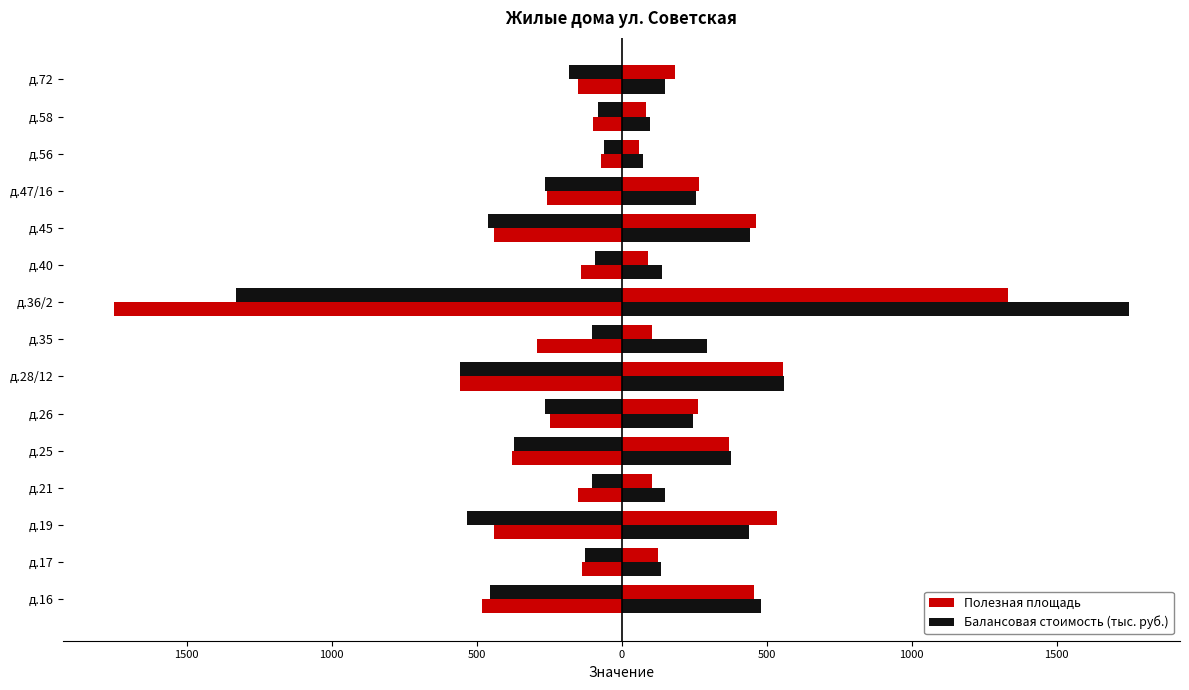

How many data points in Полезная площадь are less than 263?

7